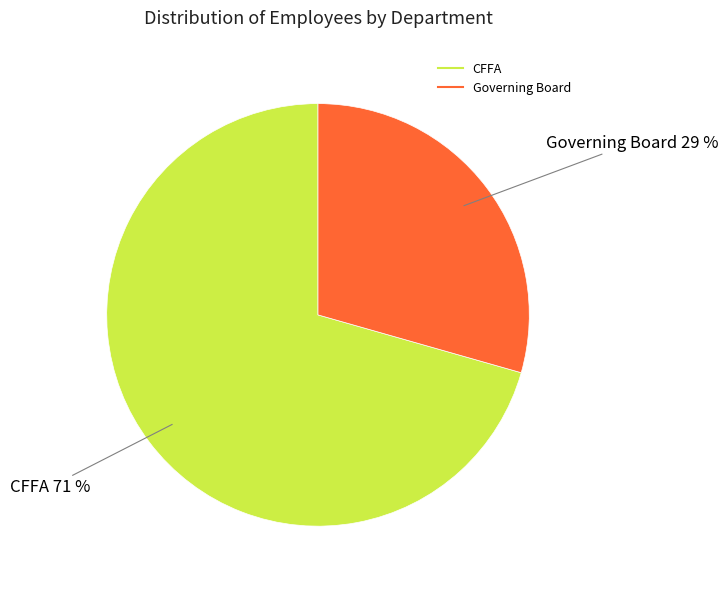

The Governing Board slice represents 29% of the pie. True or false?

True